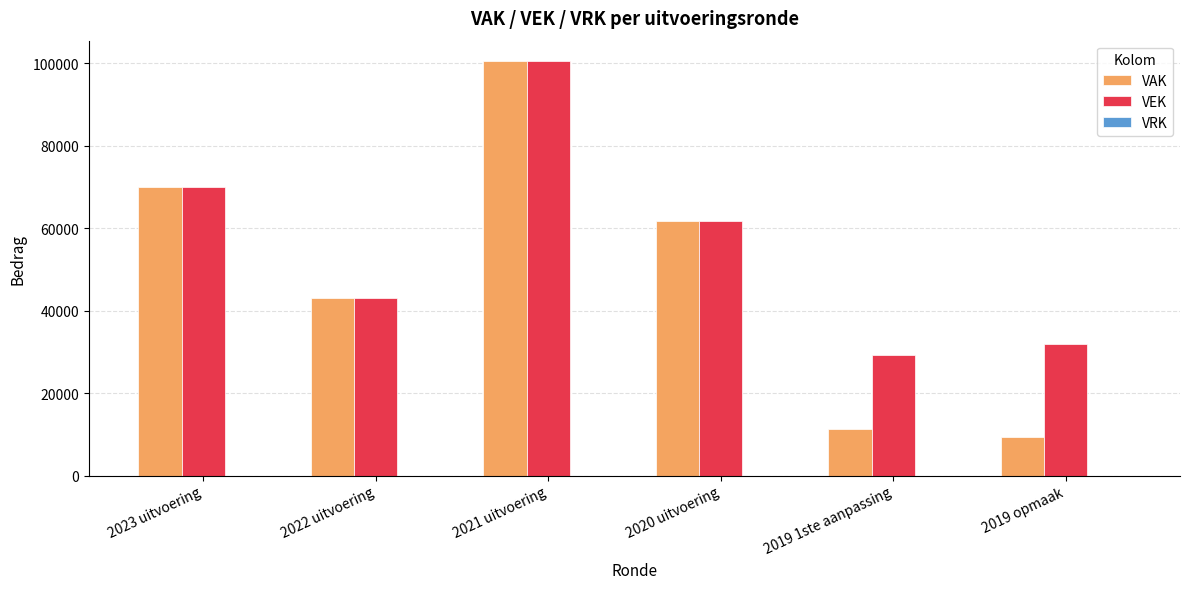

At which category is the sum across all series the highest?

2021 uitvoering